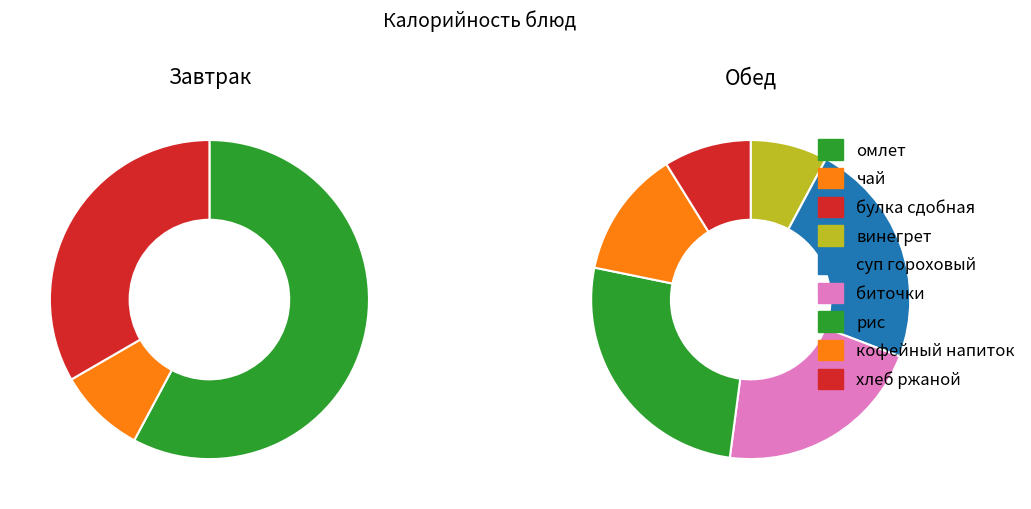

How many slices are in this pie chart?

9